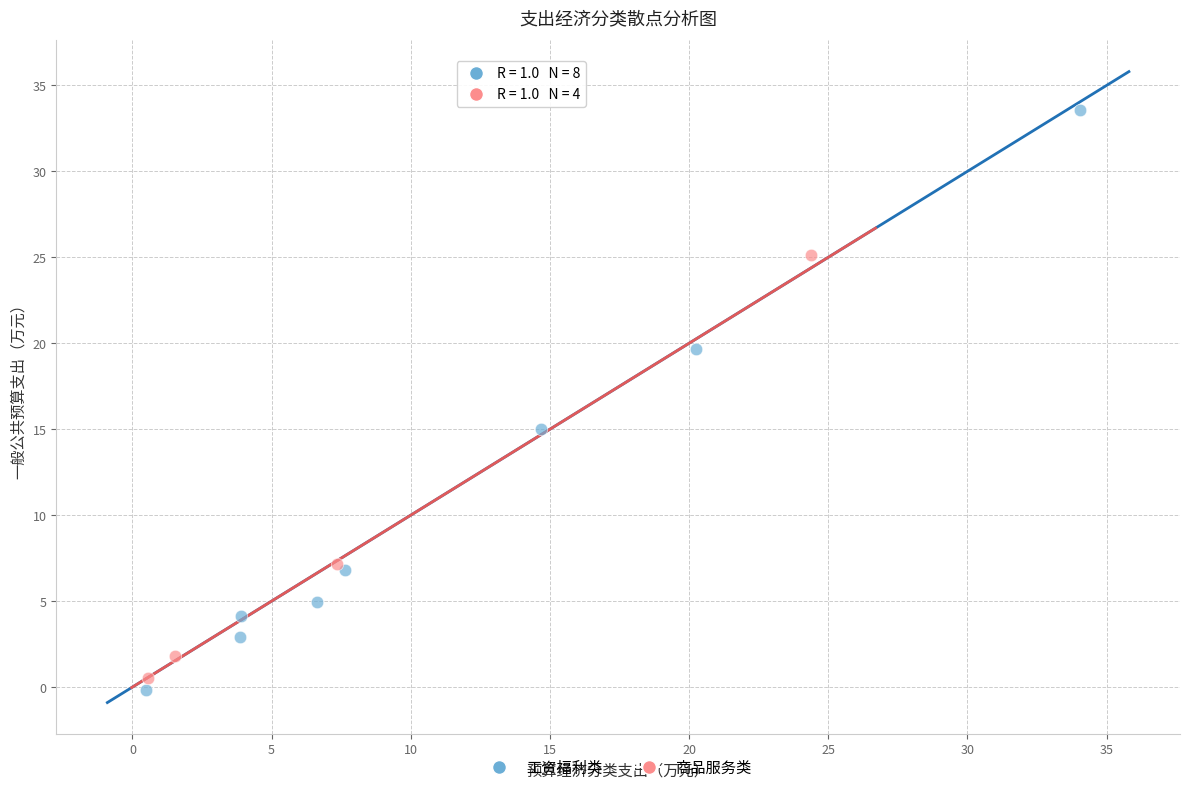

Which series has the widest spread of Y values?

工资福利类